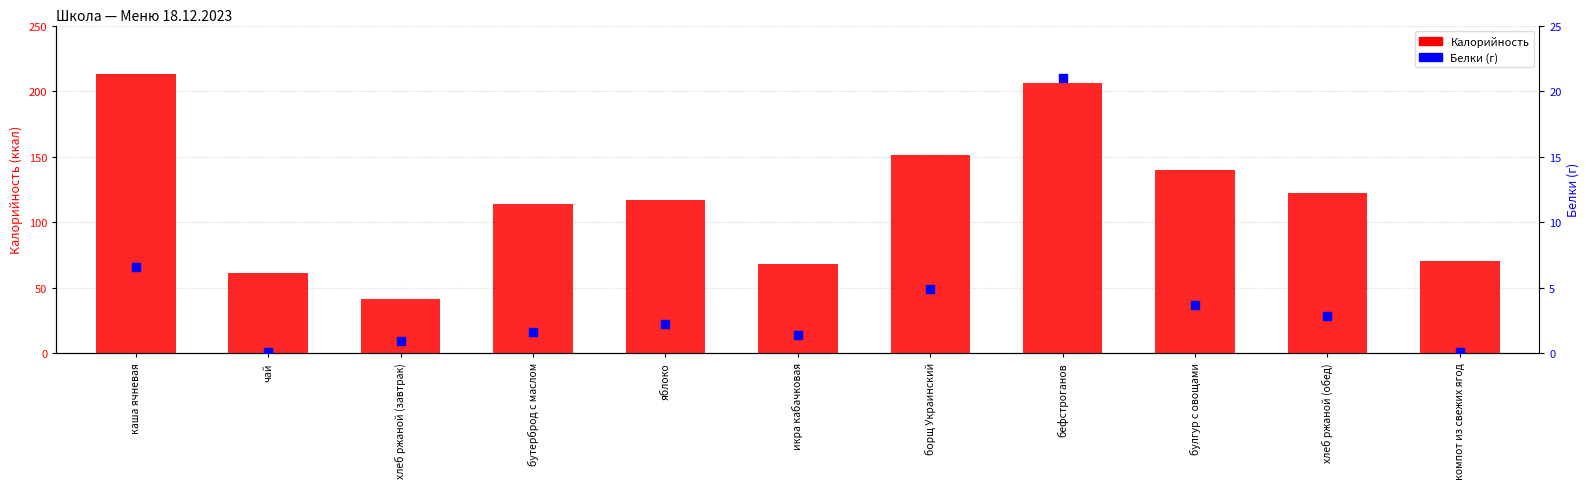

Which series contains the lowest Y value?

Белки